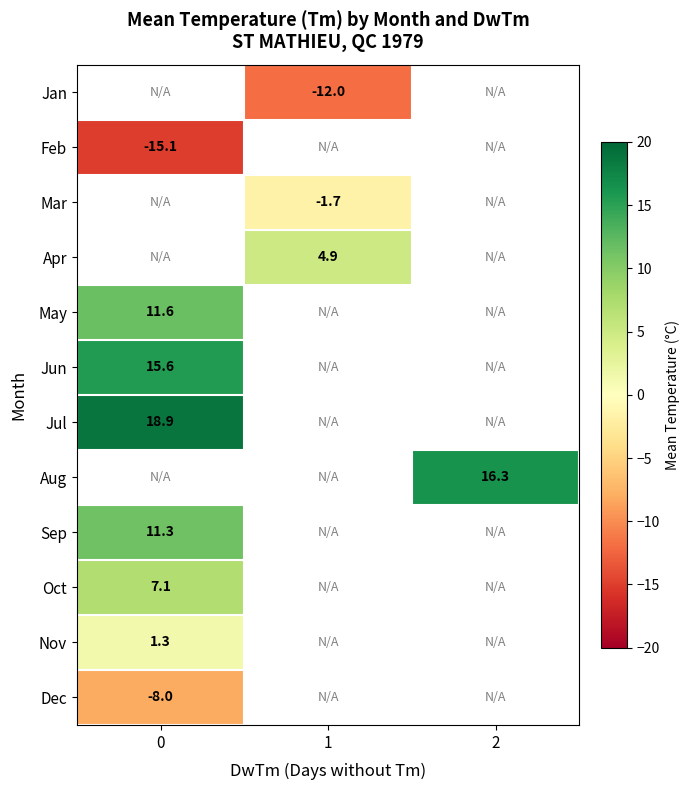

The value of May at 0 is 11.6. True or false?

True